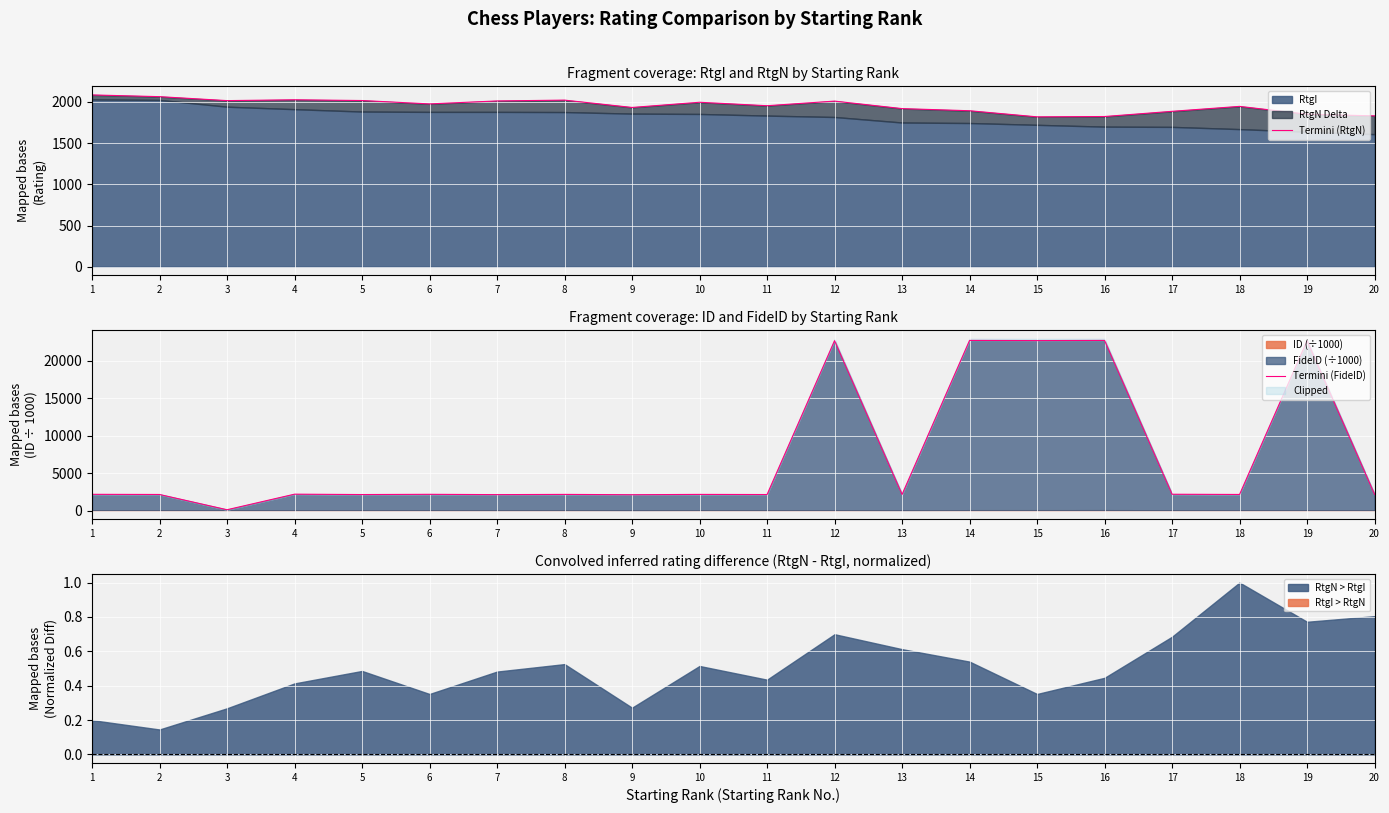

Reading left to right, what are all the values shown in this chart?

Termini (RtgN): 1=2085.0	2=2064.0	3=2016.0	4=2026.0	5=2017.0	6=1976.0	7=2012.0	8=2022.0	9=1933.0	10=1996.0	11=1954.0	12=2010.0	13=1919.0	14=1893.0	15=1819.0	16=1823.0	17=1886.0	18=1946.0	19=1851.0	20=1831.0
Termini (FideID): 1=2171.2	2=2150.0	3=110.4	4=2190.8	5=2140.3	6=2171.2	7=2131.0	8=2160.1	9=2118.0	10=2160.0	11=2142.2	12=22710.0	13=2151.6	14=22742.6	15=22722.3	16=22740.3	17=2181.1	18=2152.3	19=22707.0	20=2162.1